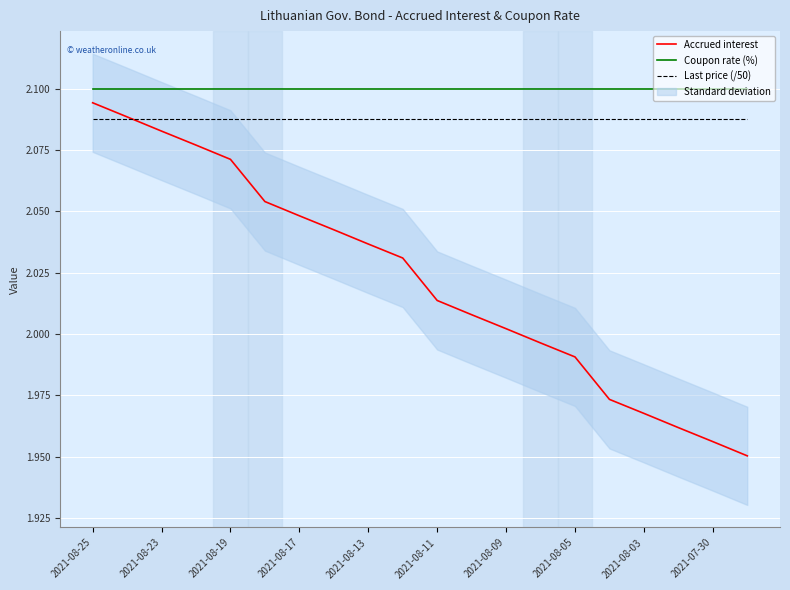

The Last price (/50) series shows 3.4 at 2021-07-30. True or false?

False